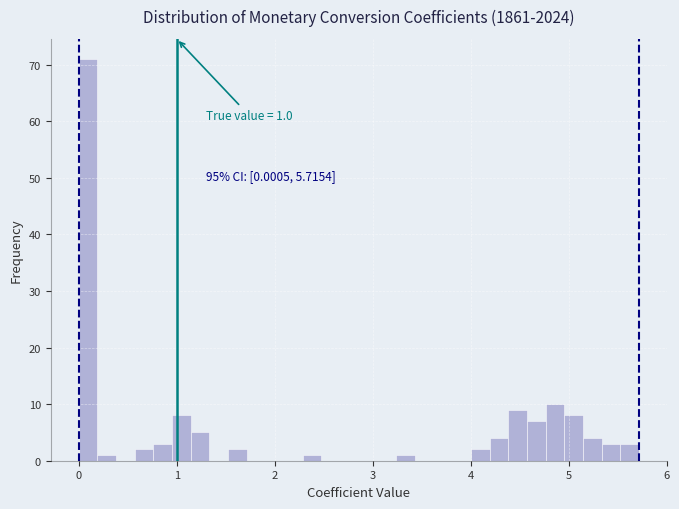

Read against the x-axis, roughly where is the centre of the tallest bar?

0.1